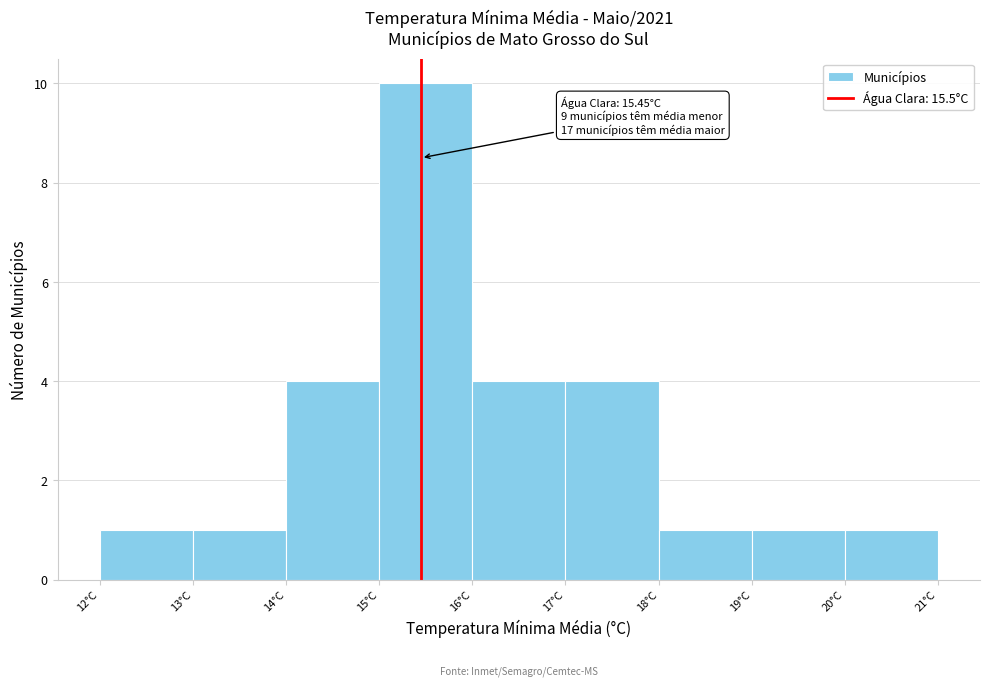

Which range on the x-axis has the tallest bar?

15 to 16